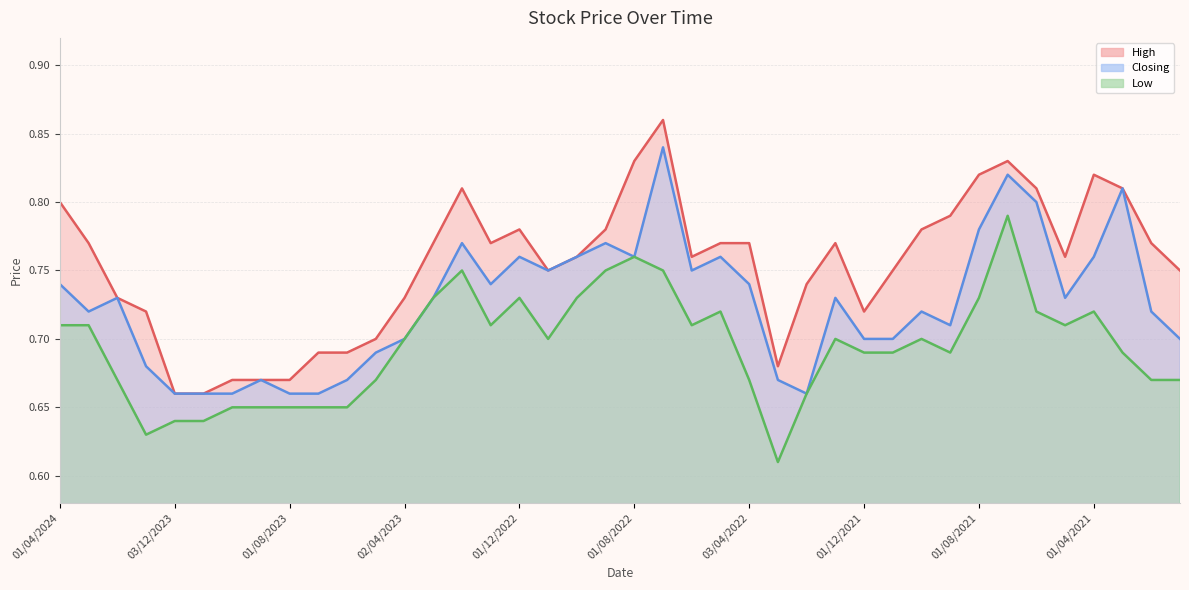

How many interior local valleys does the Low series have?

7